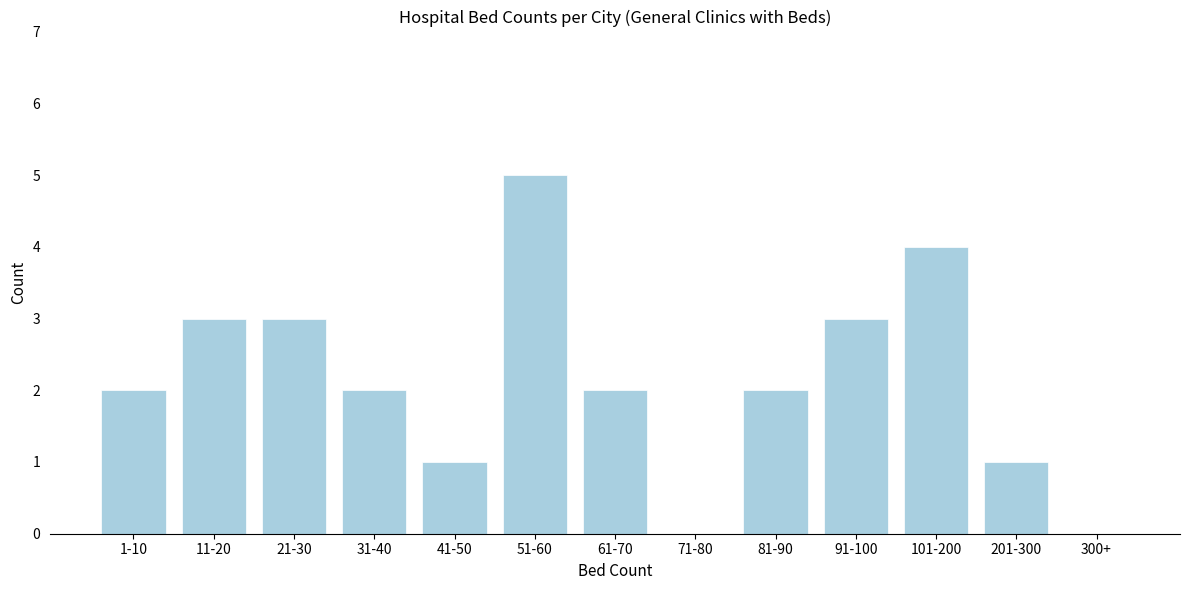

Reading right to left, transcribe all the data shown in this chart.

300+=0	201-300=1	101-200=4	91-100=3	81-90=2	71-80=0	61-70=2	51-60=5	41-50=1	31-40=2	21-30=3	11-20=3	1-10=2